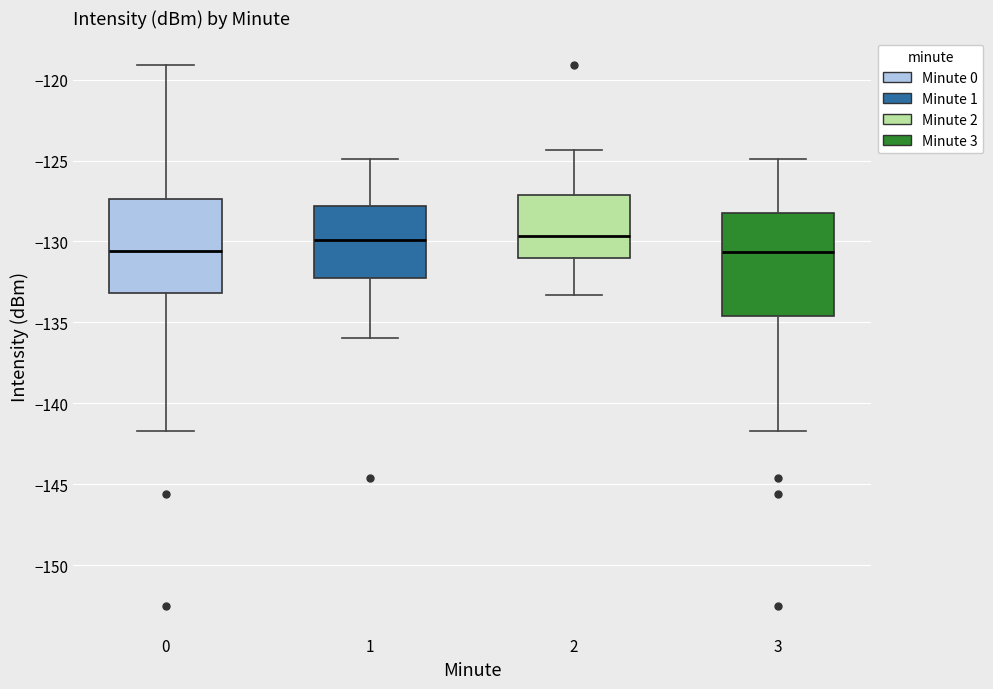

Which box is the tallest, from its lower edge to its upper edge?

3